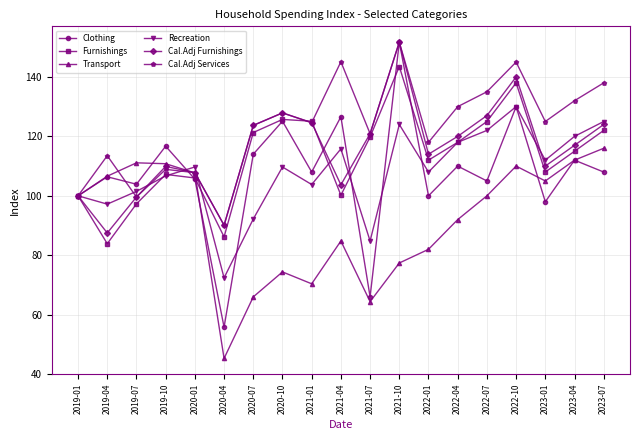

What is the sum of the Transport values at 2021-04 and 2019-01?

184.8